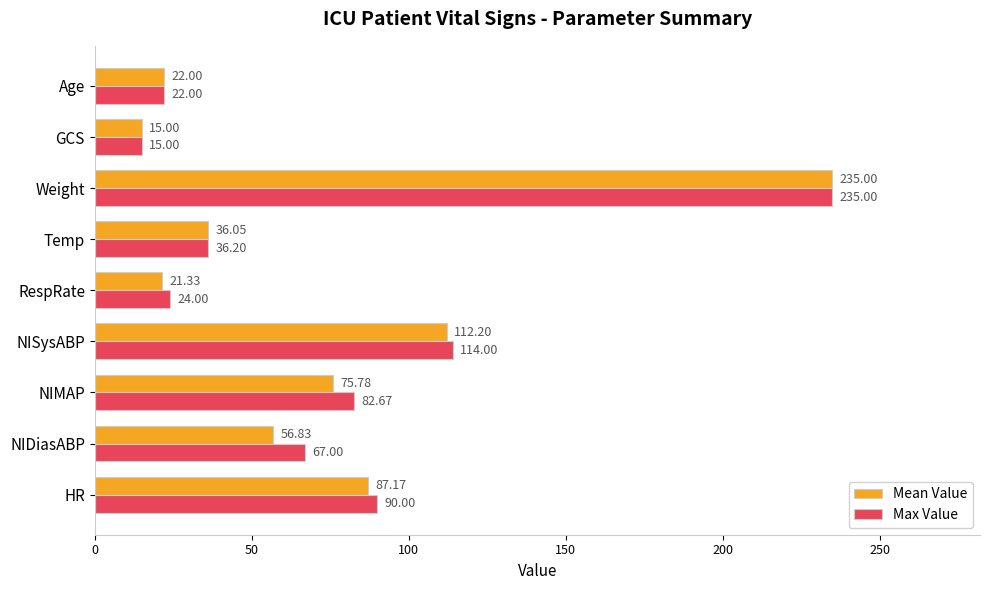

At which label does Mean Value reach its minimum?

GCS